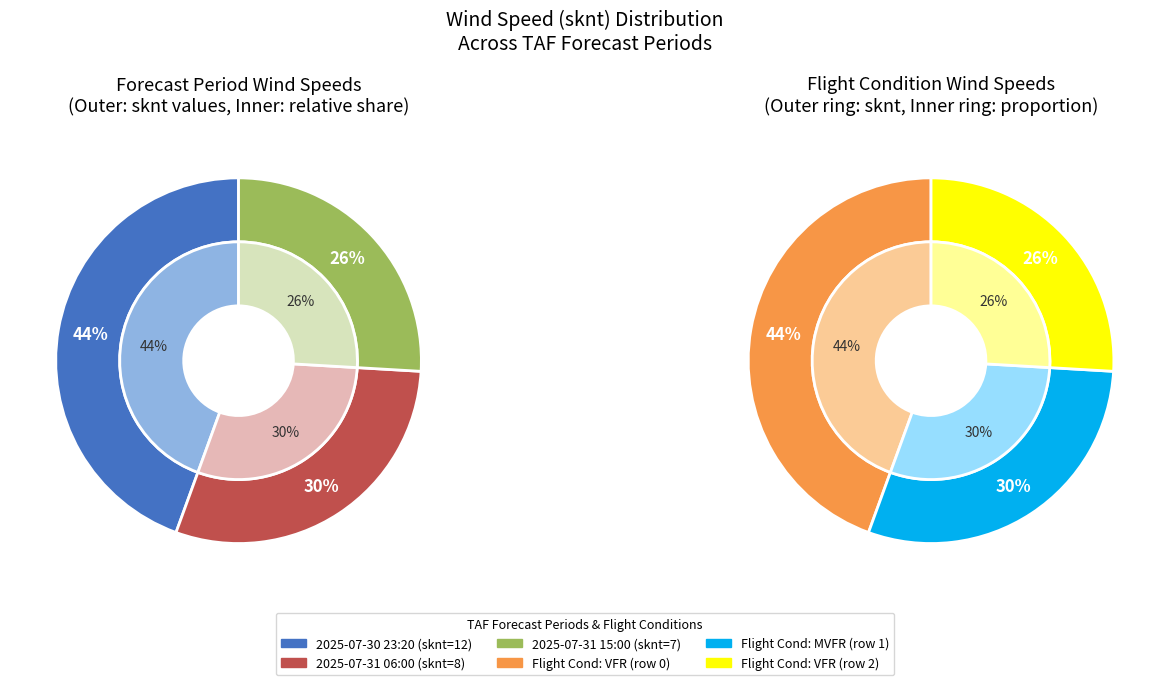

How many slices are in this pie chart?

3